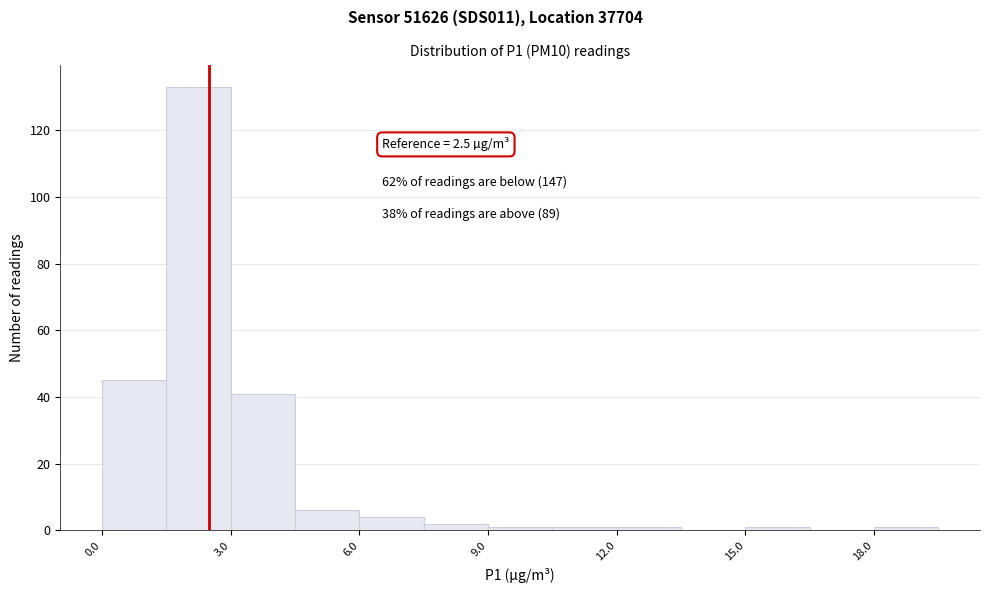

Read against the x-axis, roughly where is the centre of the tallest bar?

2.5